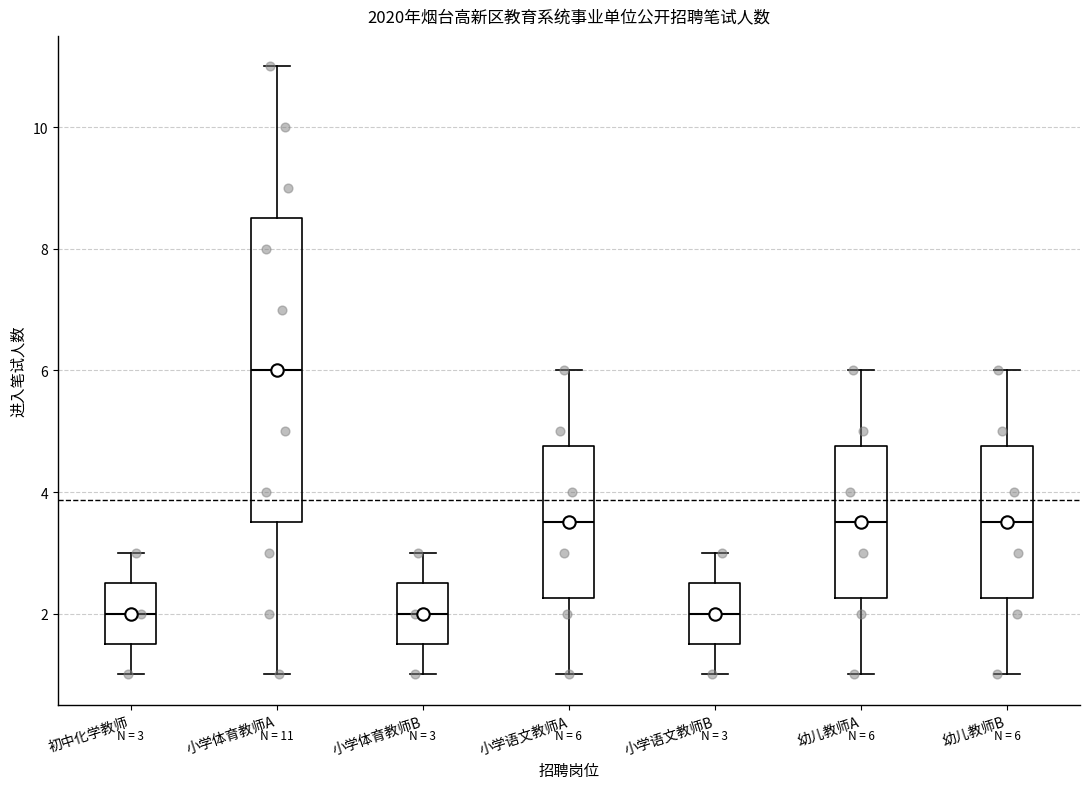

Comparing the boxes themselves (not the whiskers), which one is the tallest?

小学体育教师A